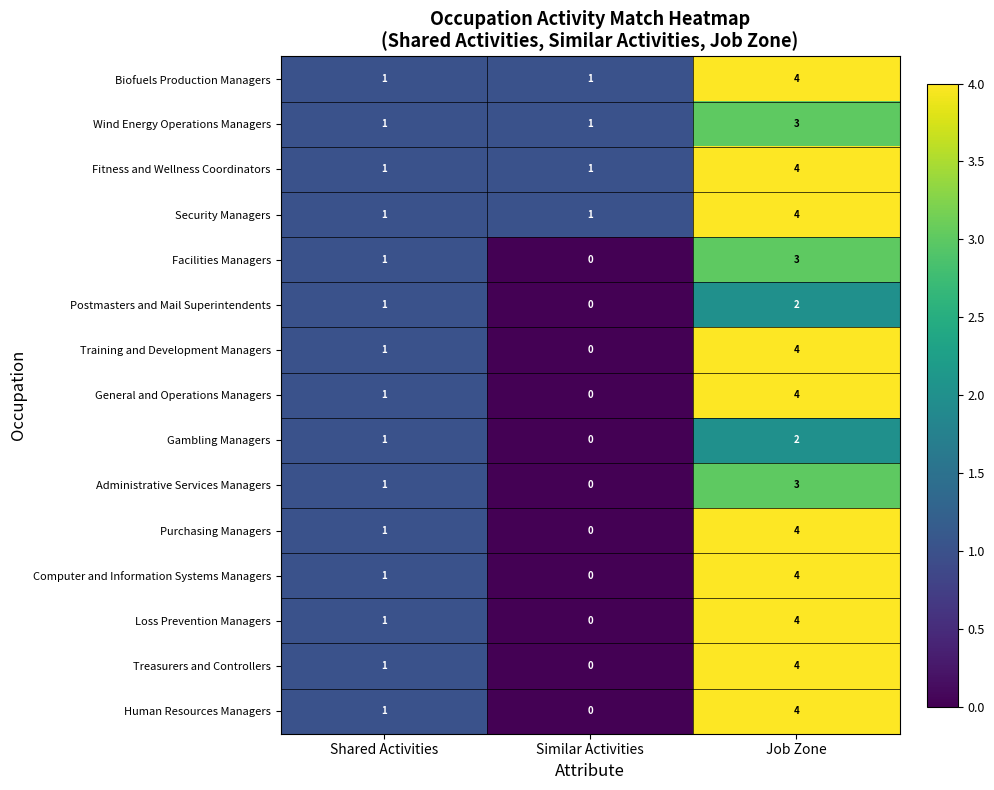

At how many categories does at least one series exceed 2?

1